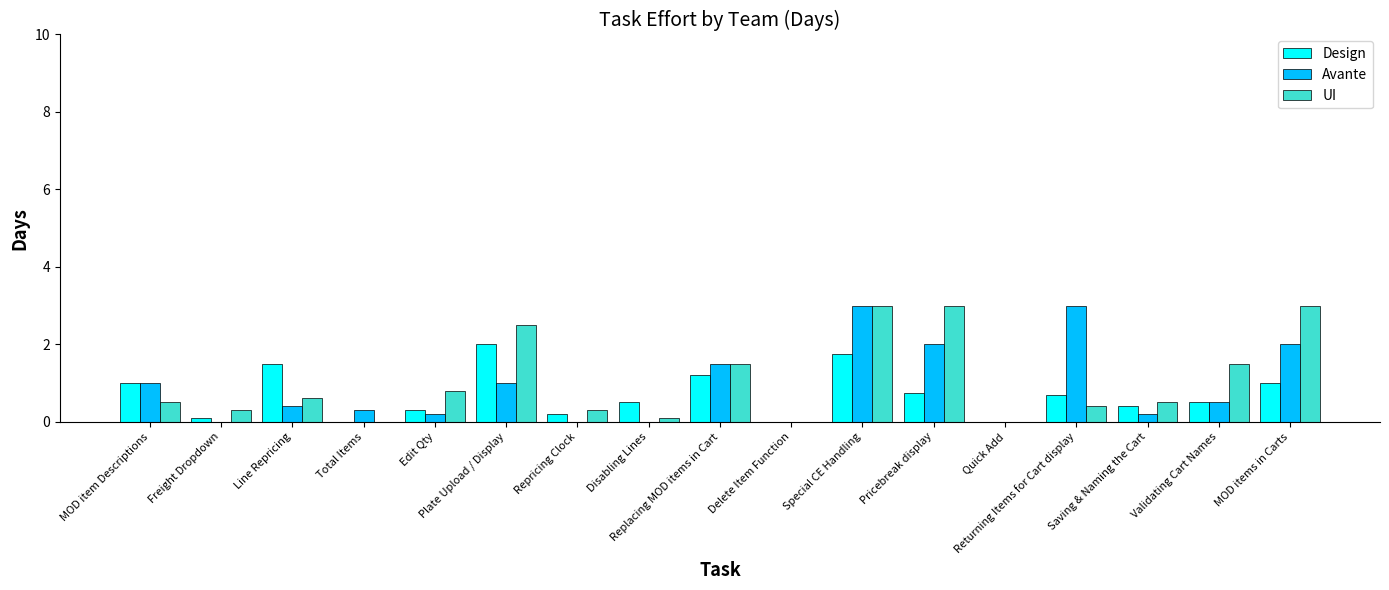

Is it true that UI equals 0.0 at Total Items?

True